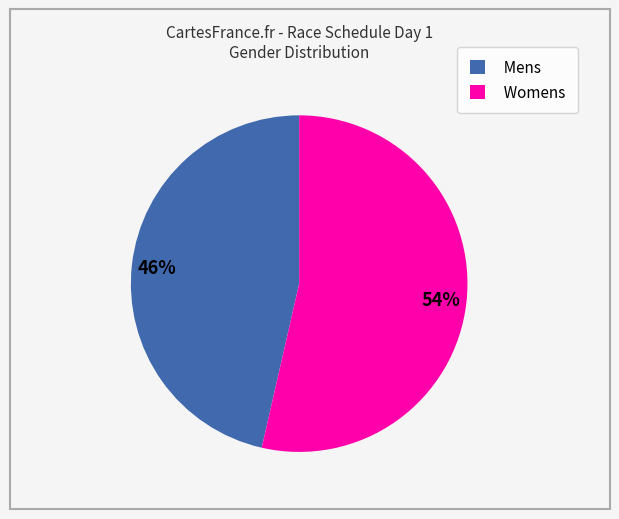

Between Mens and Womens, which is larger?

Womens